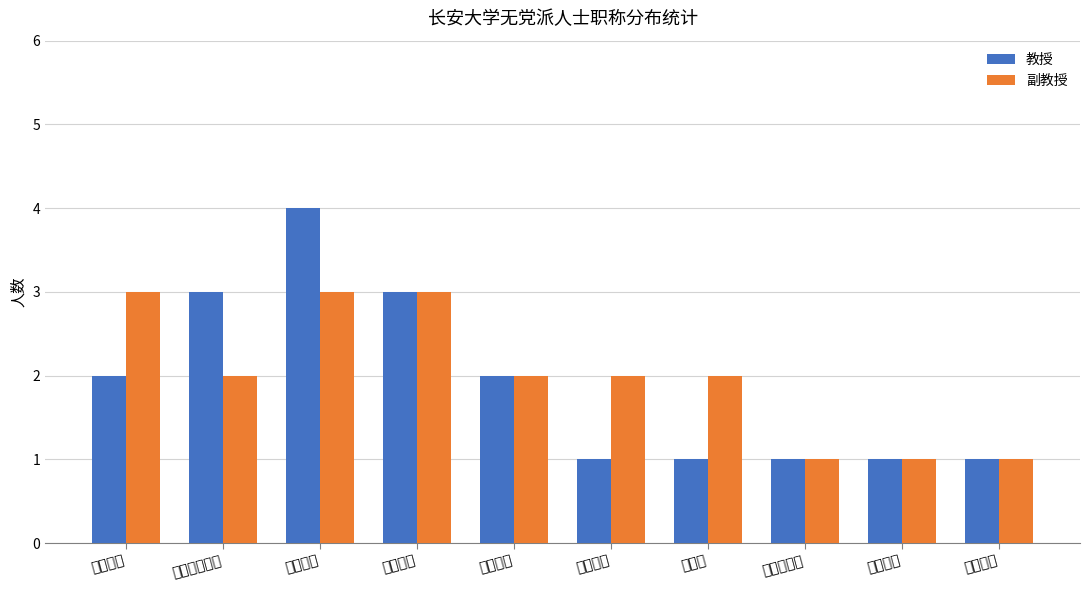

Reading left to right, what are all the values shown in this chart?

教授: 2	3	4	3	2	1	1	1	1	1
副教授: 3	2	3	3	2	2	2	1	1	1